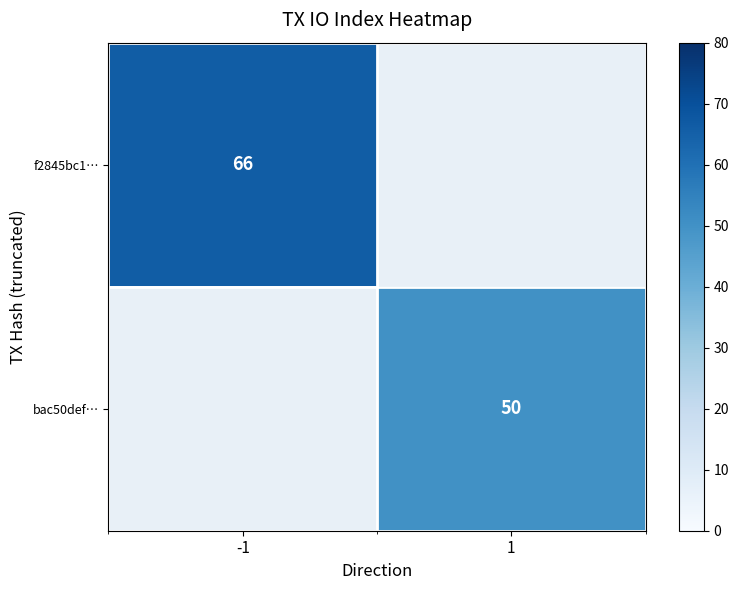

How many series are shown in this chart?

2